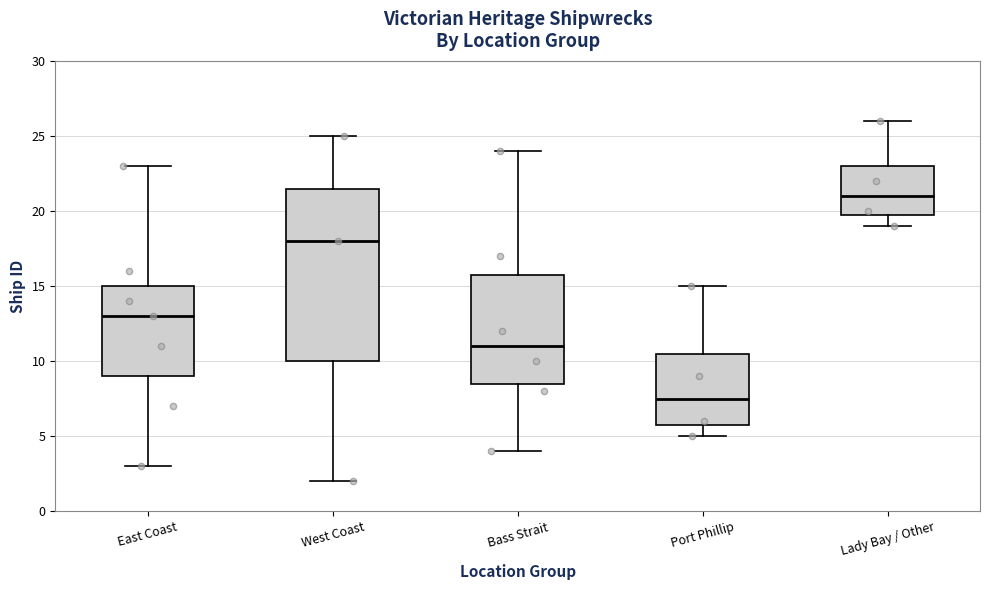

Where does the median line of the box for East Coast sit on the y-axis? The values are not printed on the chart, so give them approximately, as read against the axis.

13.0